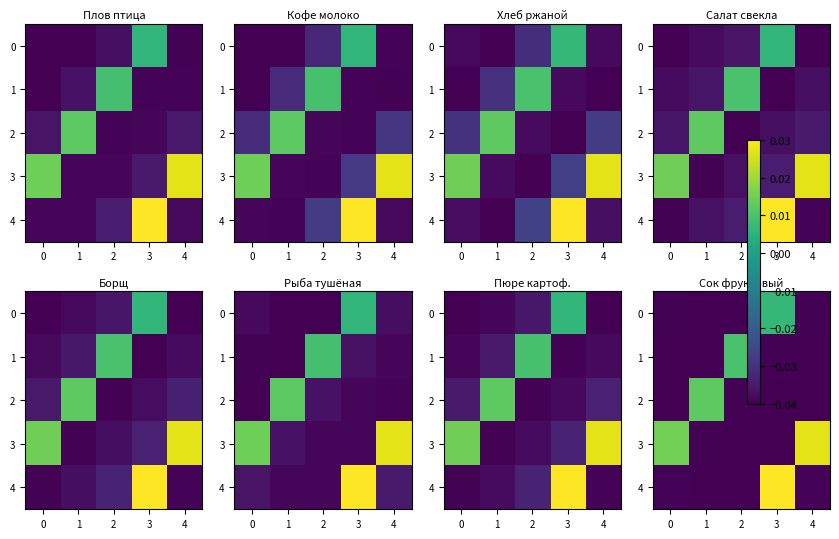

How many 1 values are between 0 and 1?

1